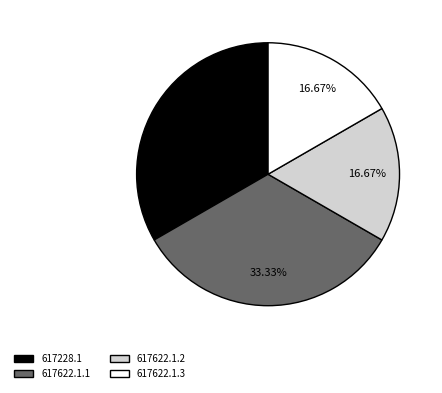

To the nearest percent, what portion does 617622.1.3 represent?

17%